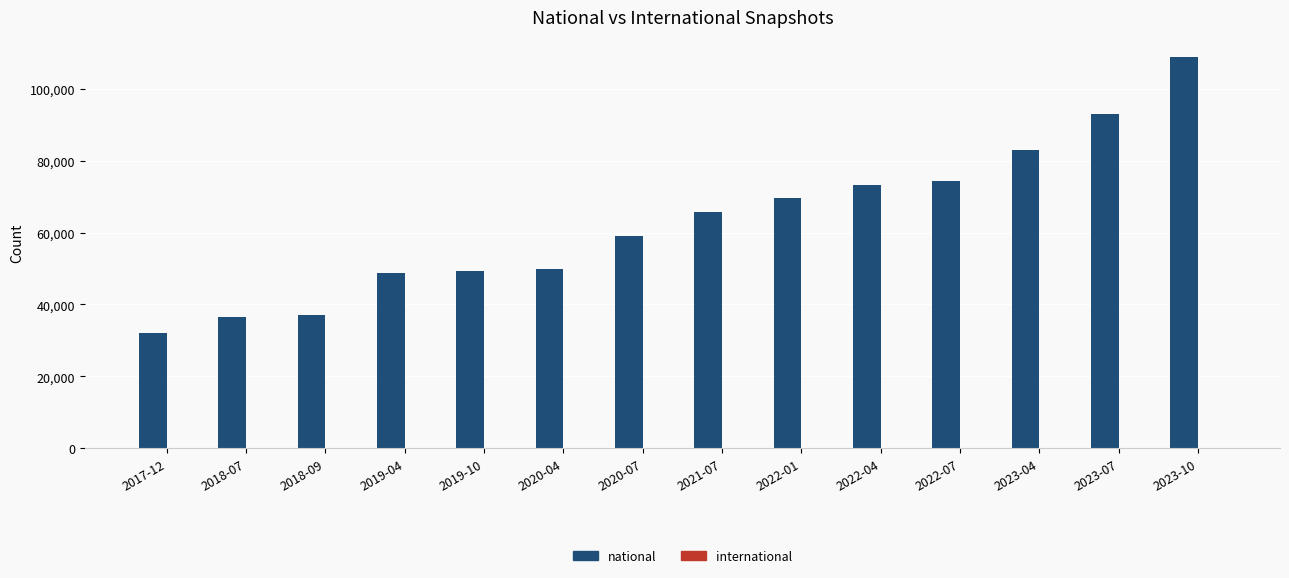

At which category does the chart reach its peak across all series?

2023-10